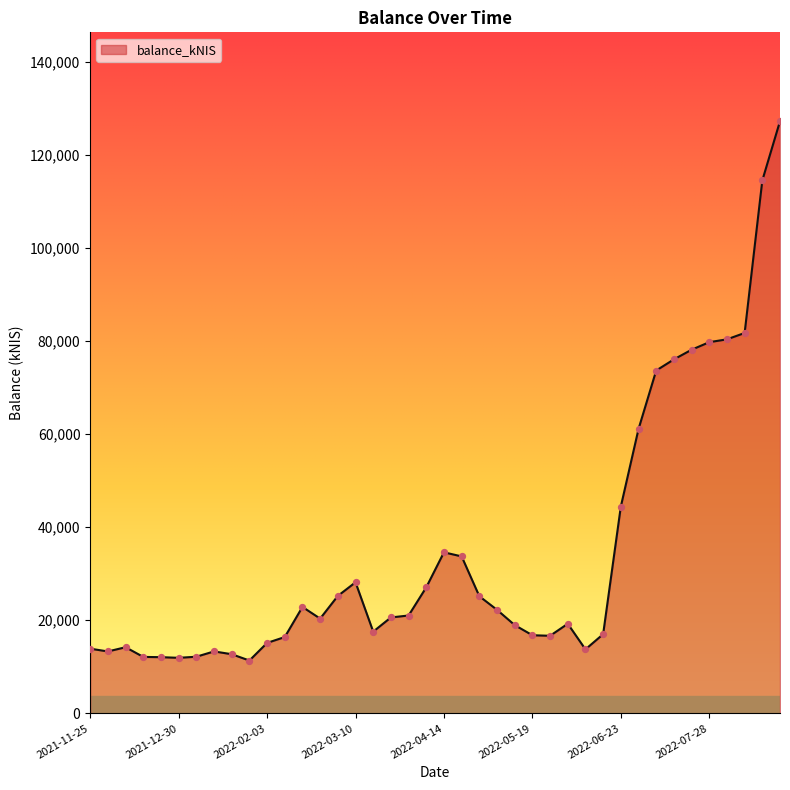

What is the maximum value shown in the chart?

127192.2